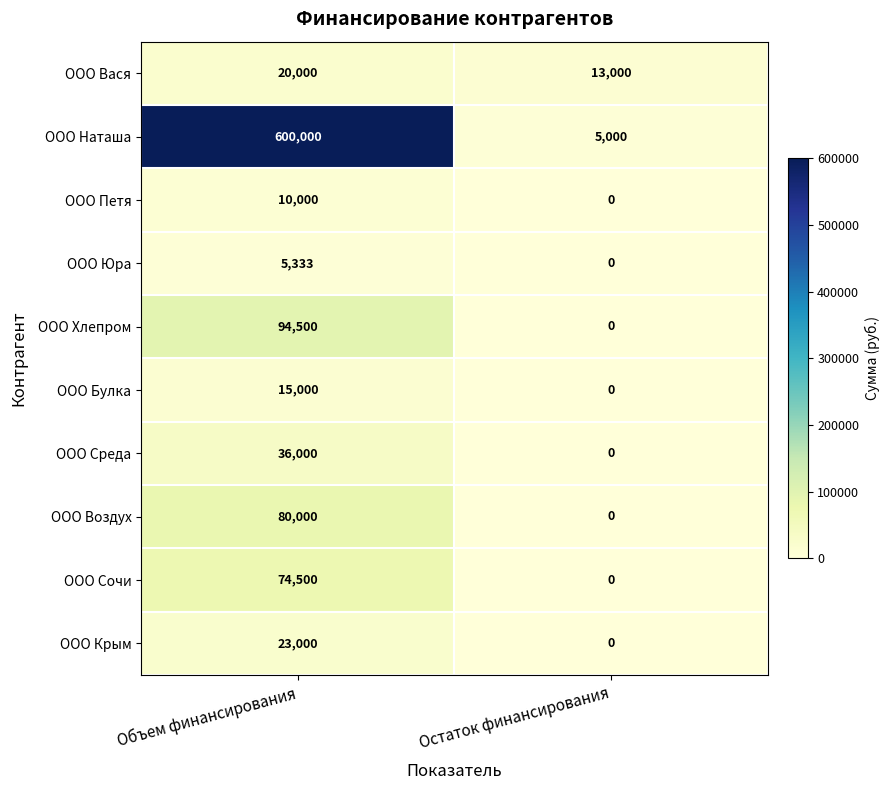

Reading left to right, list all the values displayed in this chart.

ООО Вася: Объем финансирования=20000	Остаток финансирования=13000
ООО Наташа: Объем финансирования=600000	Остаток финансирования=5000
ООО Петя: Объем финансирования=10000	Остаток финансирования=0
ООО Юра: Объем финансирования=5333	Остаток финансирования=0
ООО Хлепром: Объем финансирования=94500	Остаток финансирования=0
ООО Булка: Объем финансирования=15000	Остаток финансирования=0
ООО Среда: Объем финансирования=36000	Остаток финансирования=0
ООО Воздух: Объем финансирования=80000	Остаток финансирования=0
ООО Сочи: Объем финансирования=74500	Остаток финансирования=0
ООО Крым: Объем финансирования=23000	Остаток финансирования=0